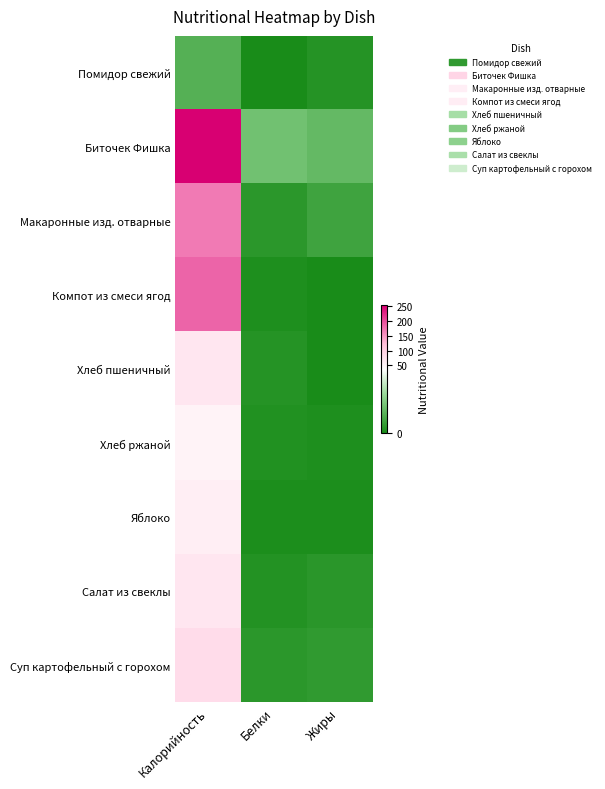

At how many categories does at least one series exceed 18?

1